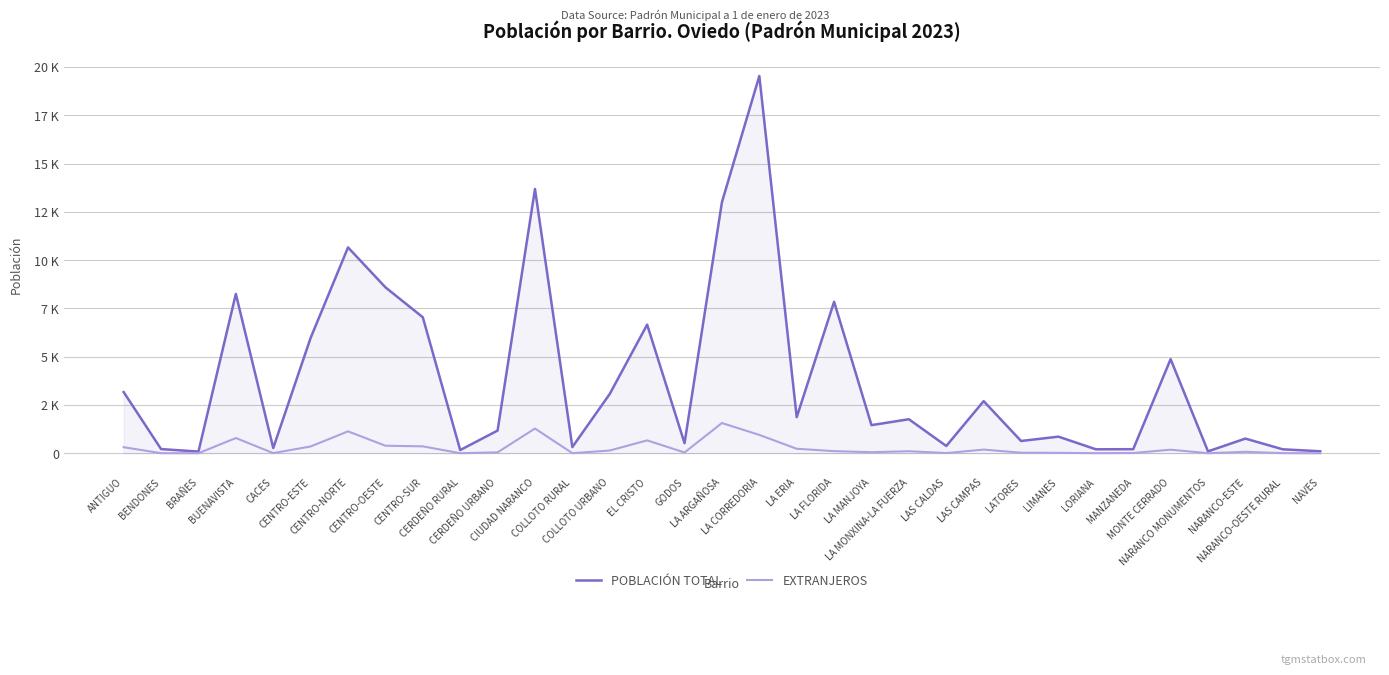

At how many categories does at least one series exceed 14478?

1